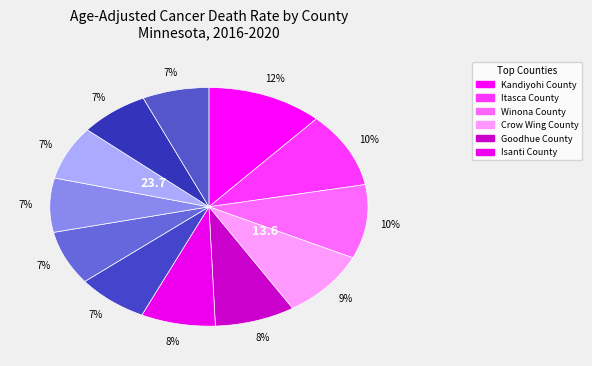

Is there any slice that represents more than half of the pie?

No